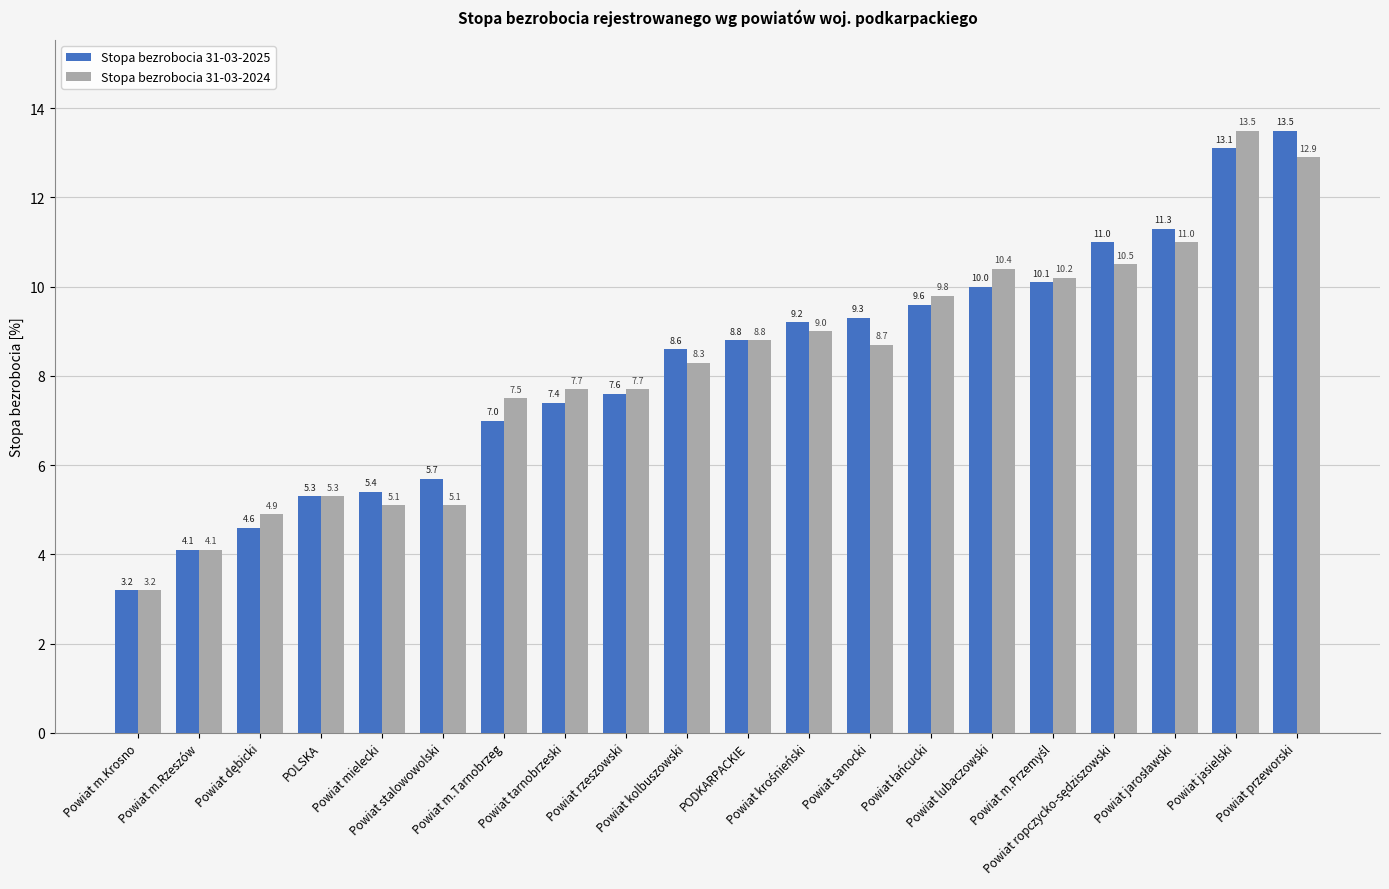

What is the minimum value for Stopa bezrobocia 31-03-2025?

3.2